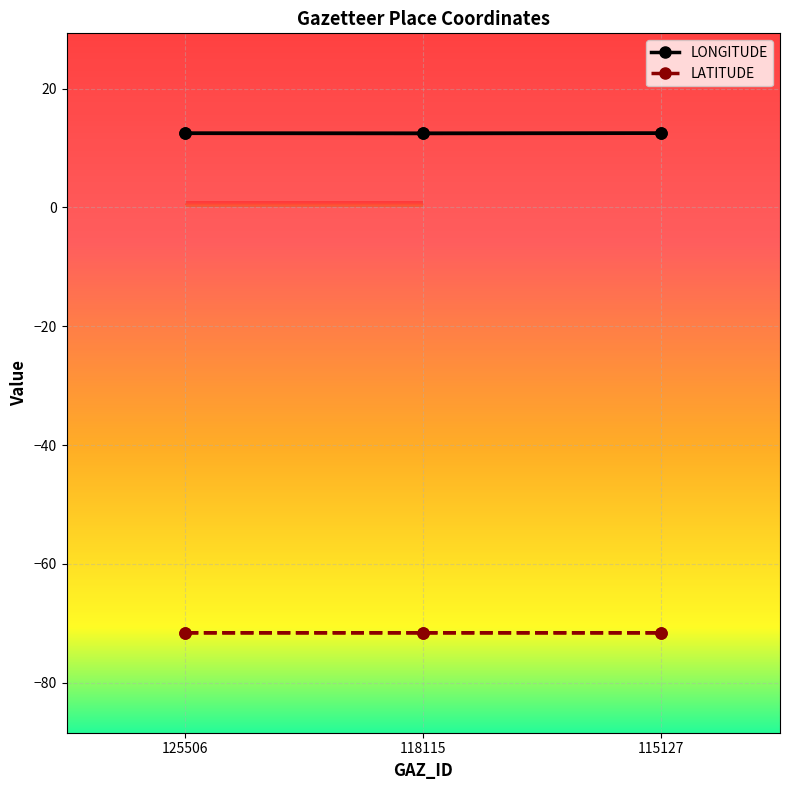

Between 118115 and 115127, which series saw the biggest shift?

LONGITUDE